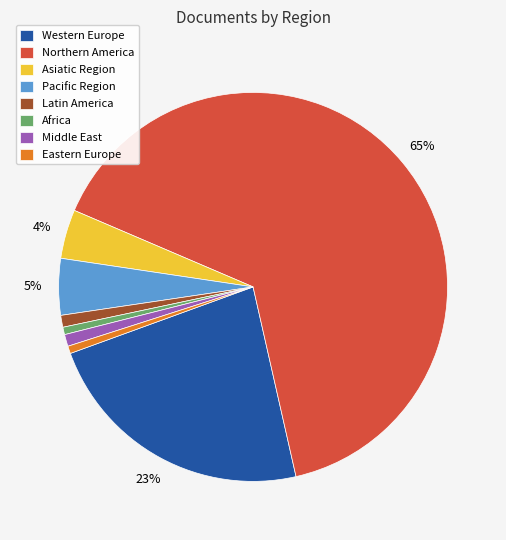

To the nearest percent, what is the average slice percentage?

12%